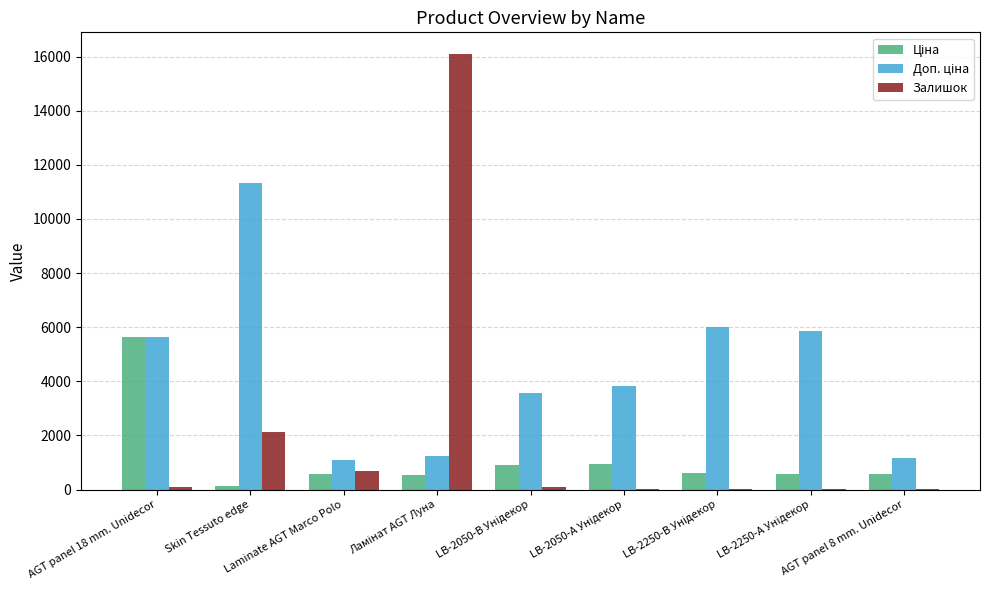

How many distinct data groups are displayed?

3